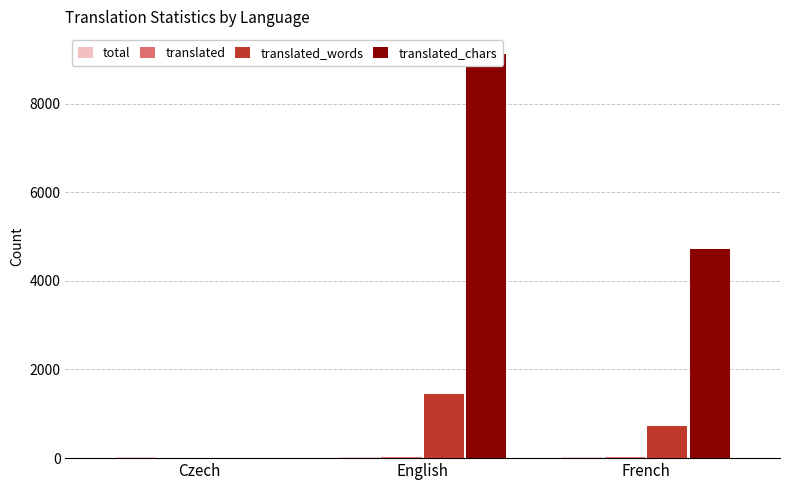

The translated_chars series shows 14778 at English. True or false?

False